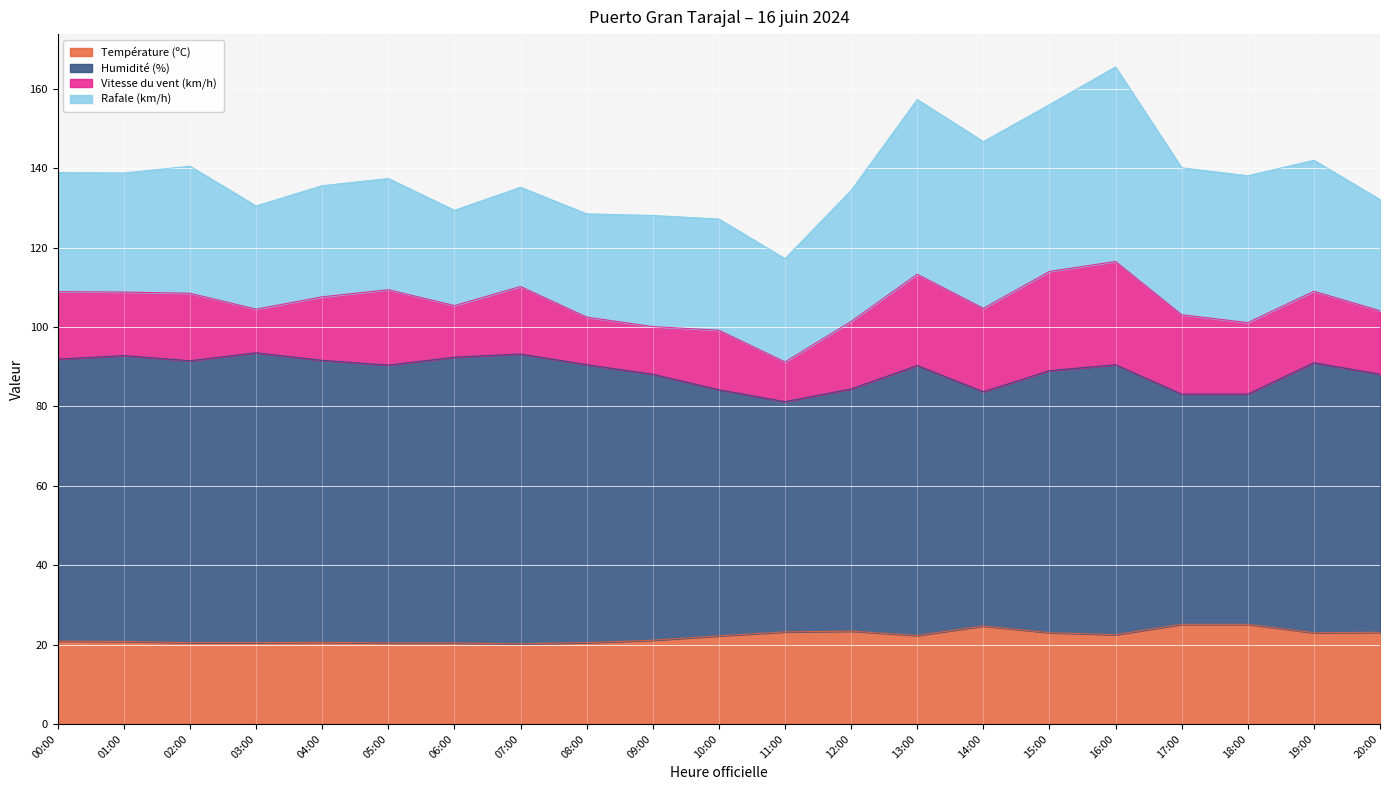

True or false: Humidité (%) and Température (ºC) intersect in this chart.

False